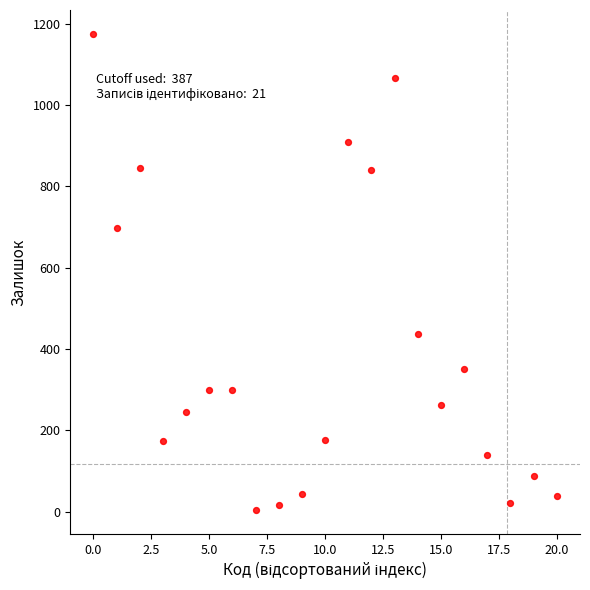

What Y value in the scatter plot is closest to 589?

698